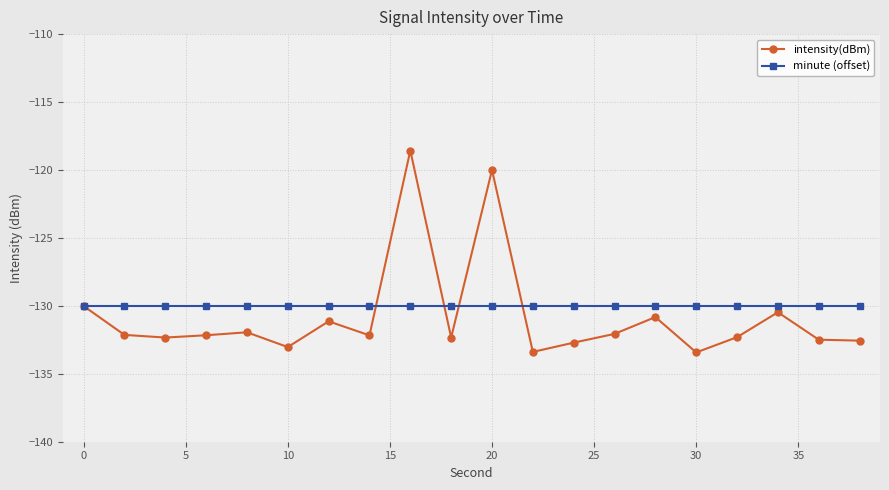

Which series has the largest total across all categories?

minute (offset)